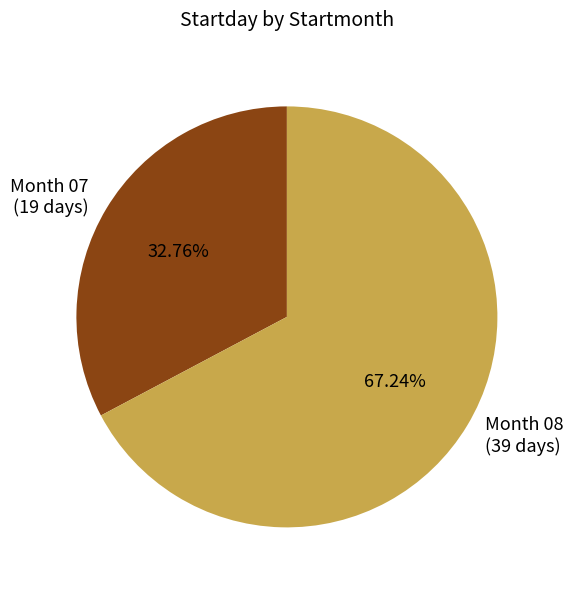

Which category accounts for the majority?

Month 08 (39 days)